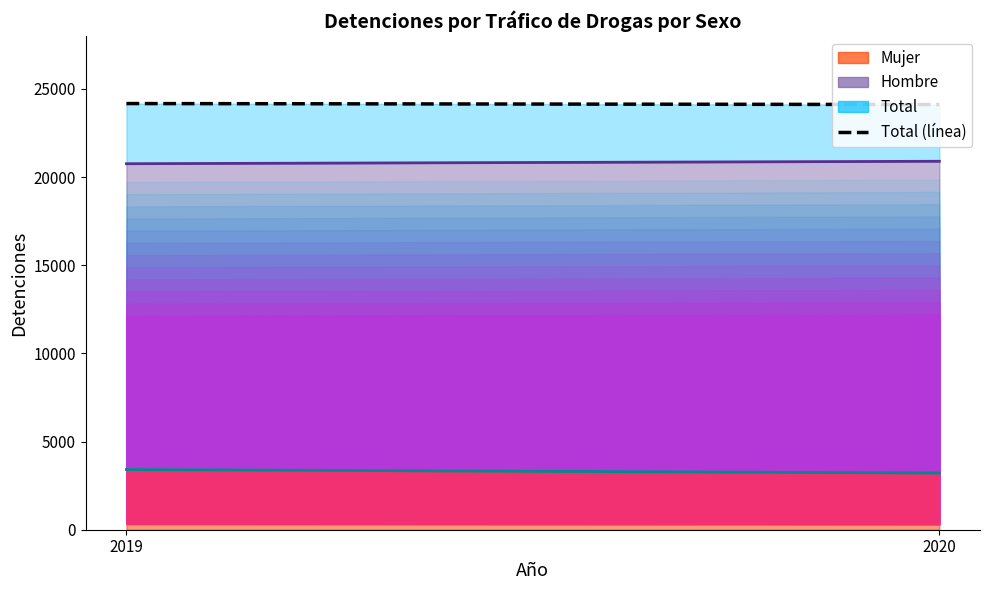

Read the Total (línea) value at 2019, to the nearest 5.

24170